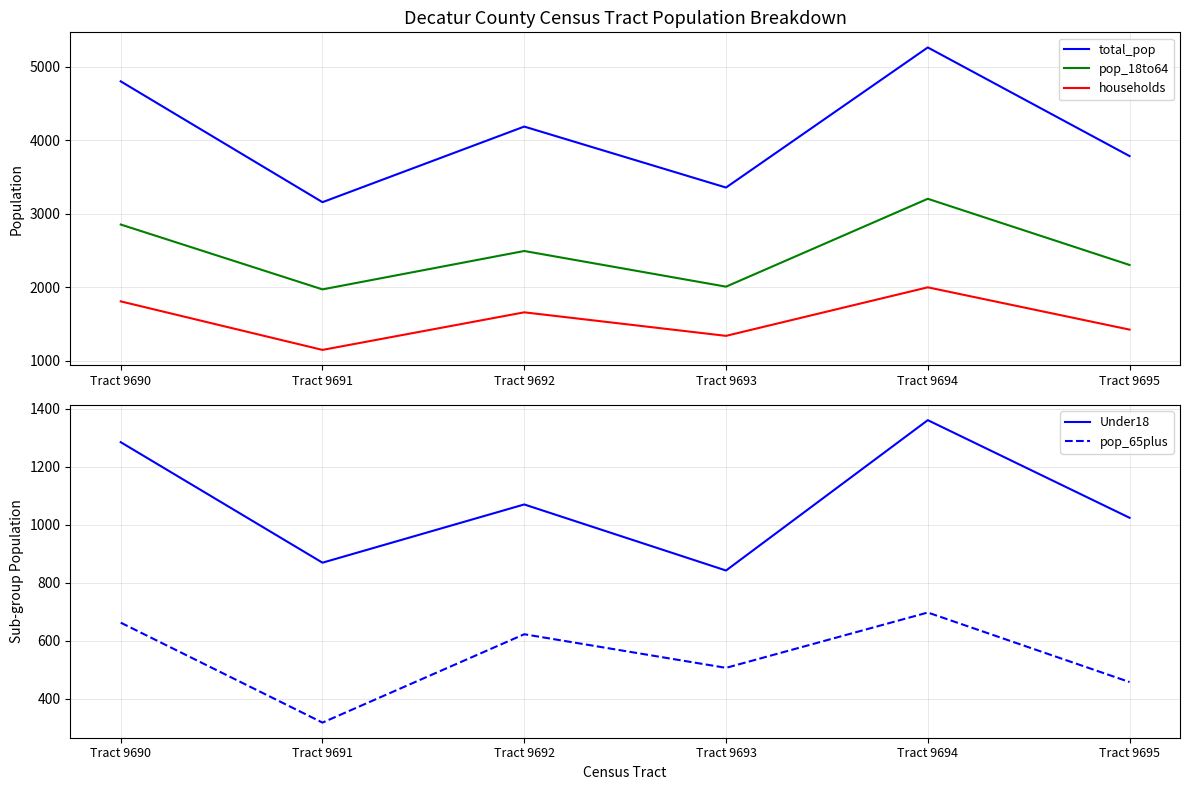

Where is the first local minimum for Under18?

Tract 9691